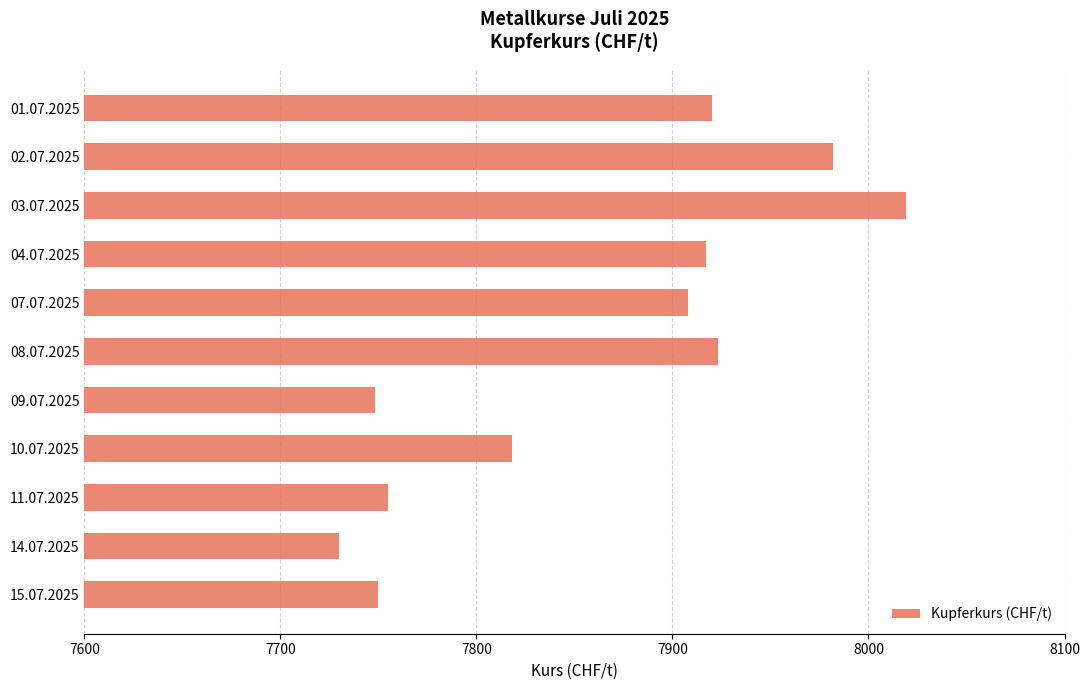

Is it true that the value at 04.07.2025 is 12956?

False